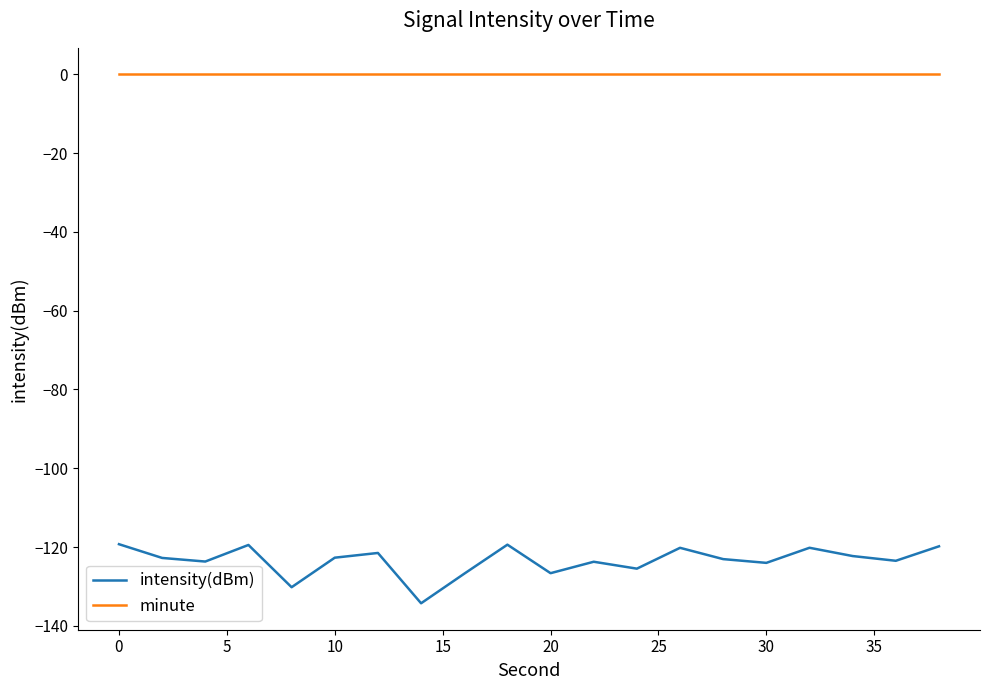

Which series has the largest total across all categories?

minute